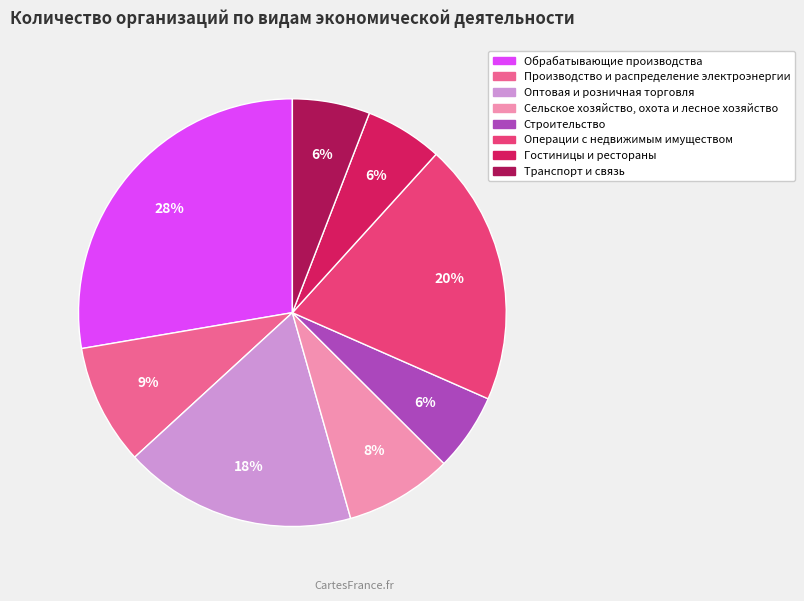

Count the number of slices in the pie.

8